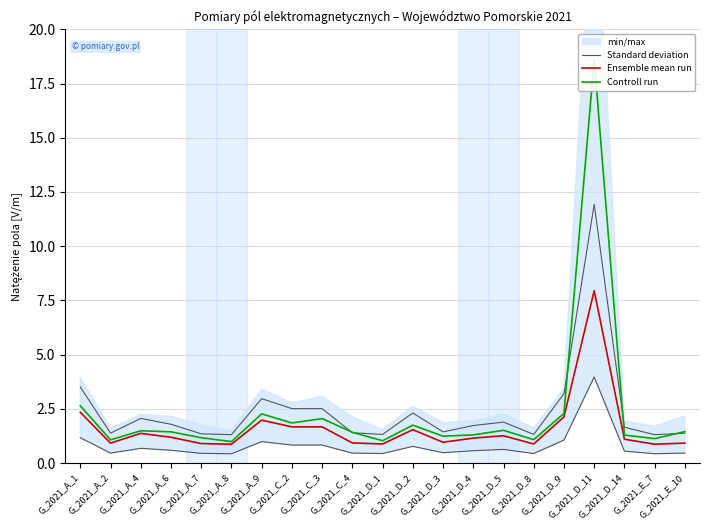

What is the sum of all Standard deviation values?

50.3